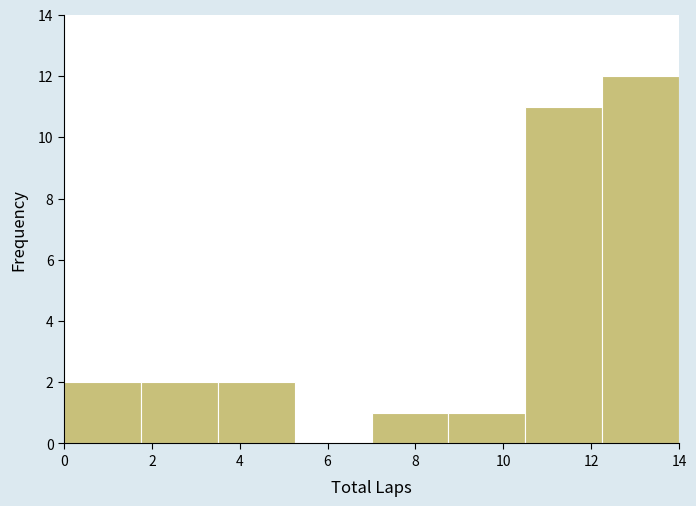

Which range on the x-axis has the tallest bar?

12.25 to 14.00